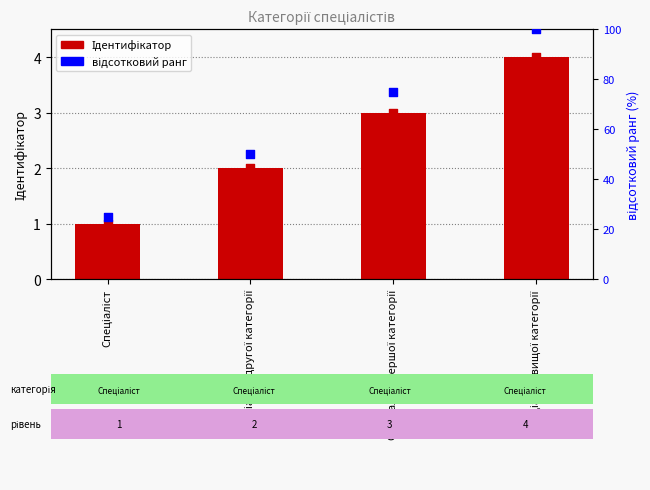

Is the value of Ідентифікатор at Спеціаліст першої категорії greater than the value of відсотковий ранг at Спеціаліст?

No